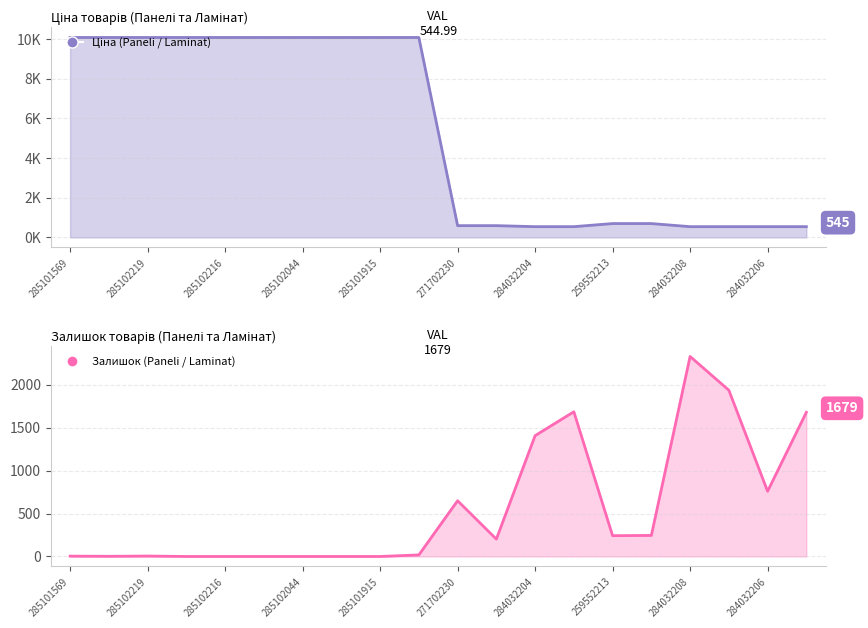

The value of Залишок at 285102120 is 0.0. True or false?

True